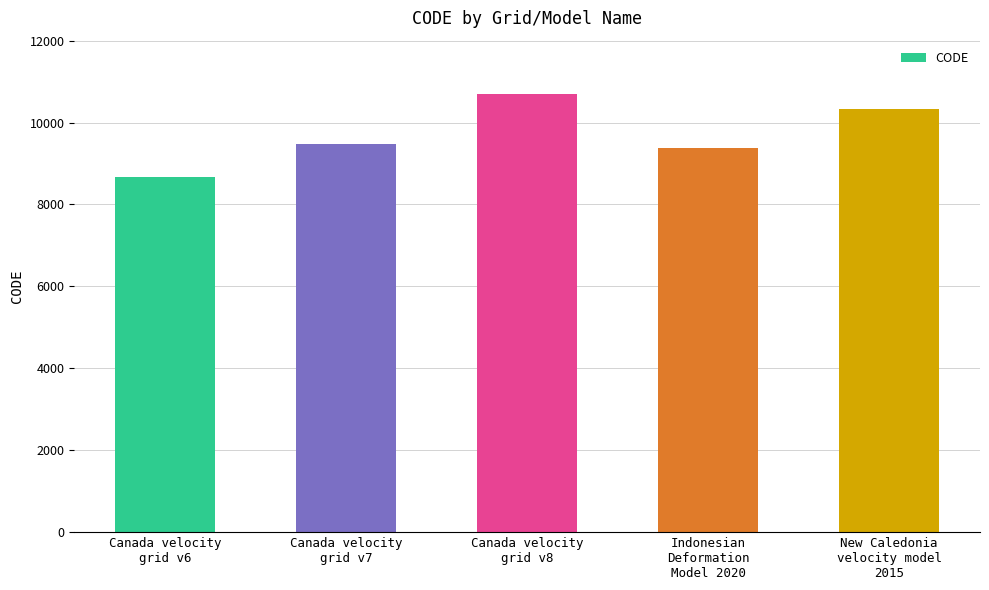

Rank the categories by value from highest to lowest.

Canada velocity
grid v8, New Caledonia
velocity model
2015, Canada velocity
grid v7, Indonesian
Deformation
Model 2020, Canada velocity
grid v6